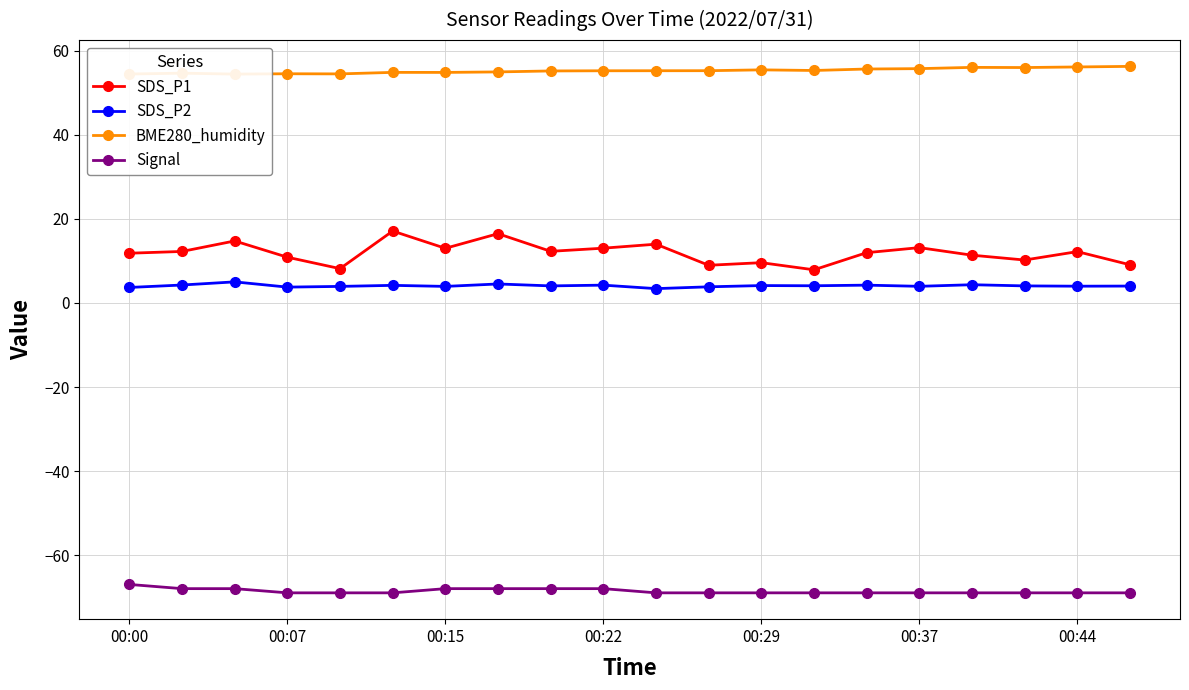

What are all the series names shown in the legend?

SDS_P1, SDS_P2, BME280_humidity, Signal